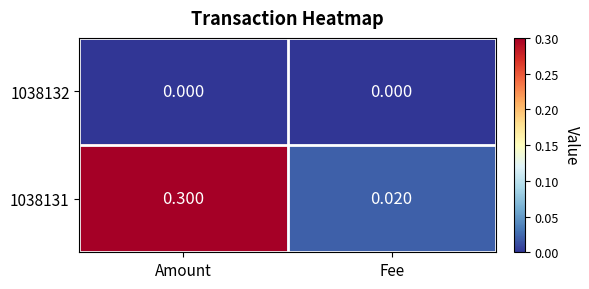

How many distinct data groups are displayed?

2